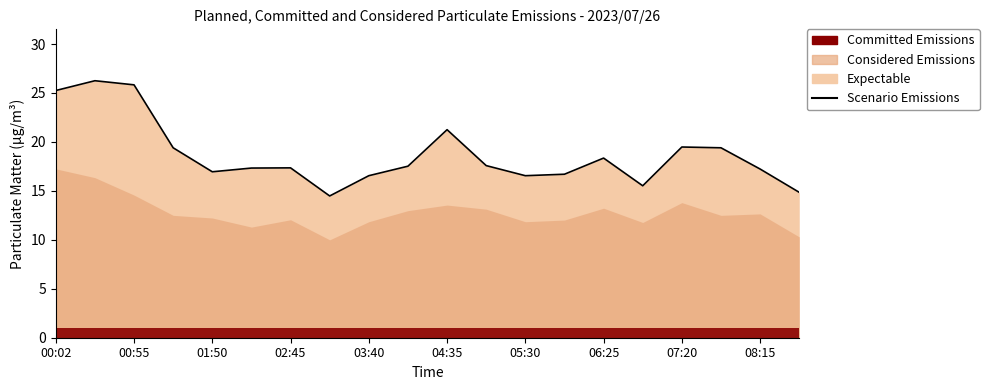

Which has a higher value, 06:25 or 12?

12